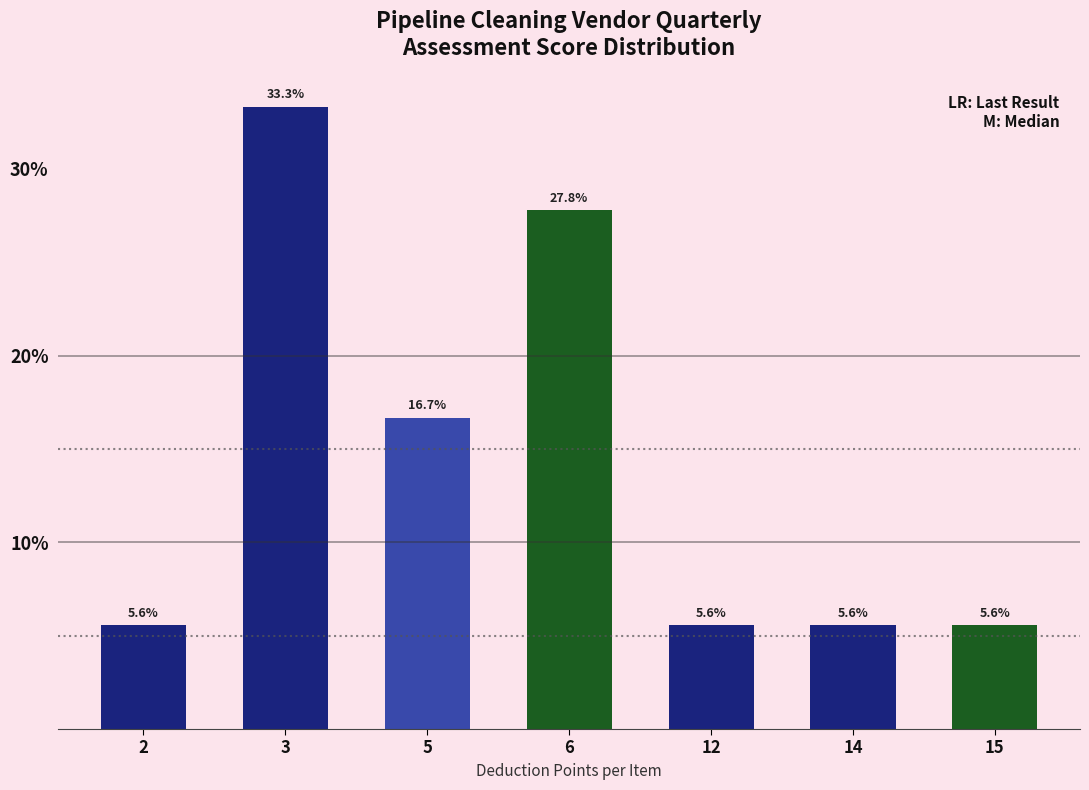

Reading left to right, transcribe all the data shown in this chart.

2=5.6	3=33.3	5=16.7	6=27.8	12=5.6	14=5.6	15=5.6